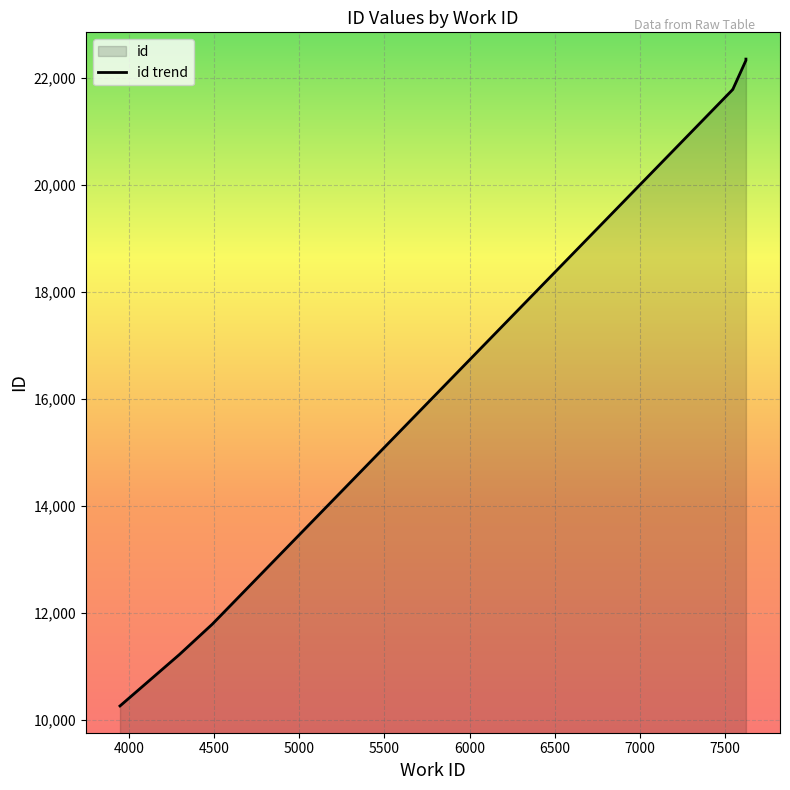

True or false: the data shows 31201 at 7546.

False